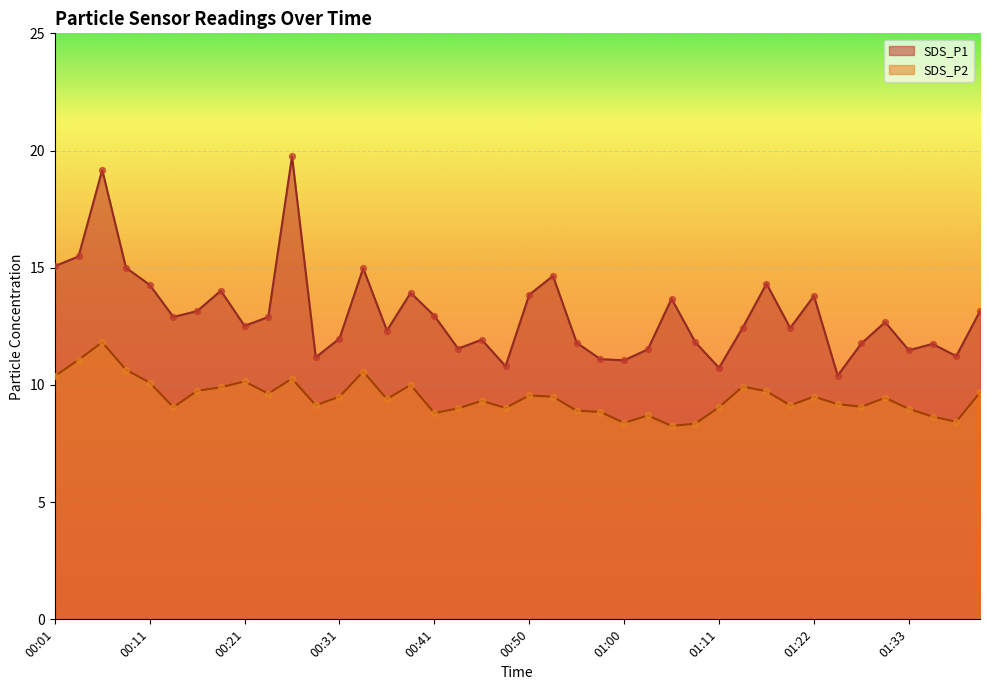

Which series has the largest total across all categories?

SDS_P1